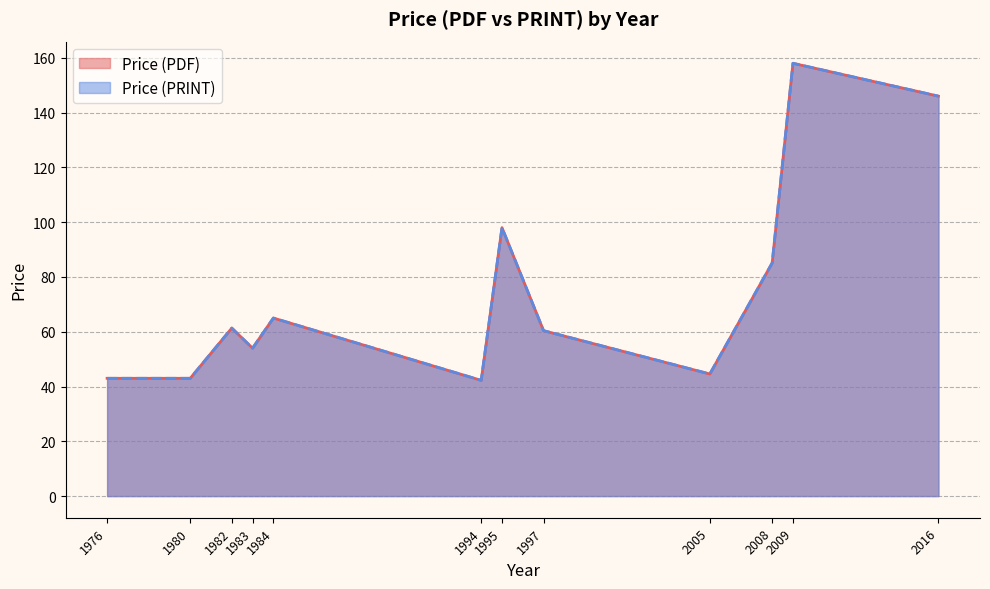

Which series has the largest total across all categories?

Price (PDF)